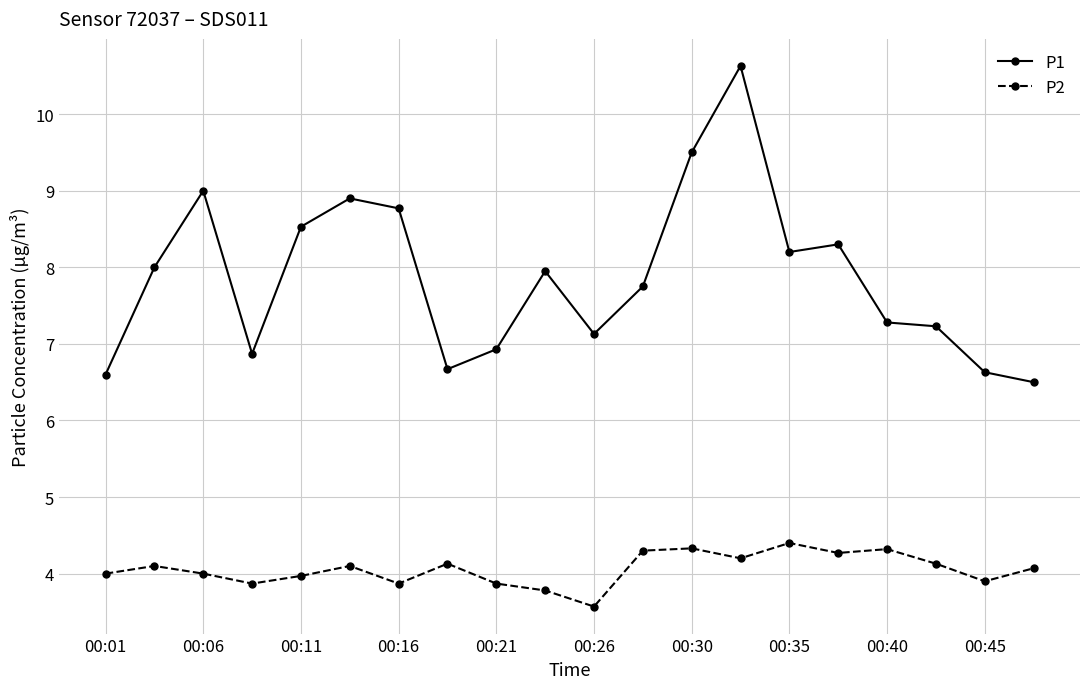

Which series has the widest spread of values?

P1